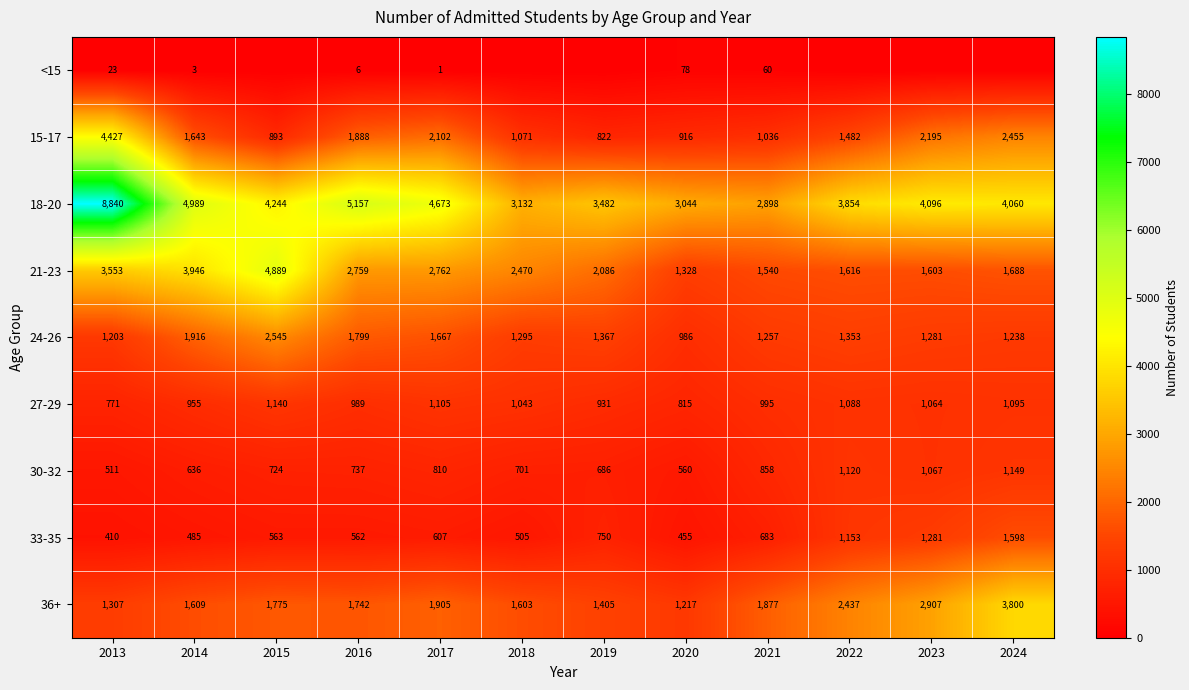

Is the value of 15-17 at 2024 greater than the value of 21-23 at 2023?

Yes